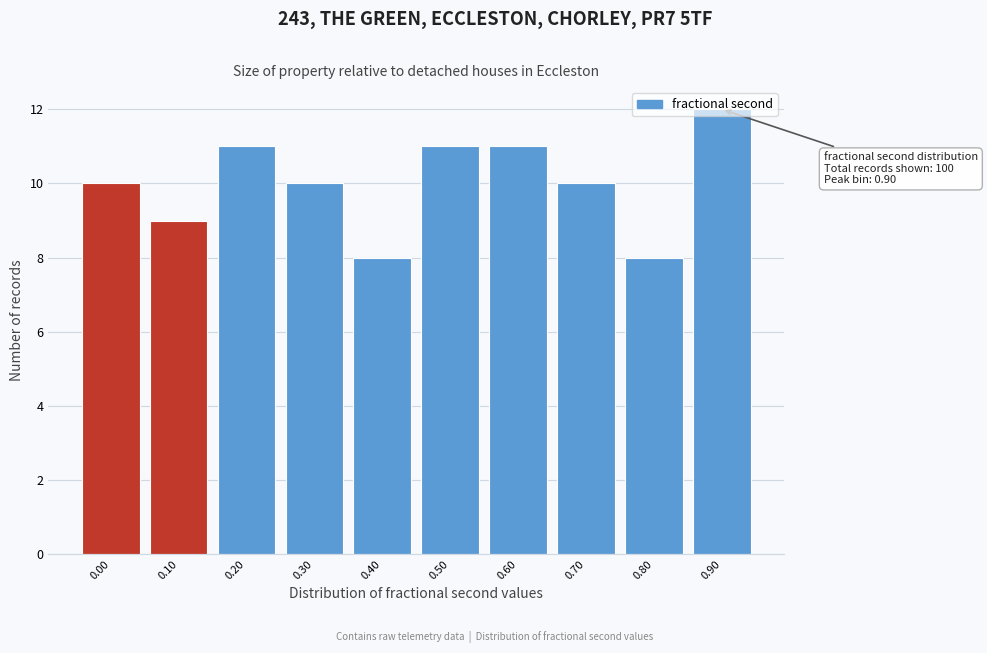

What is the smallest value displayed?

8